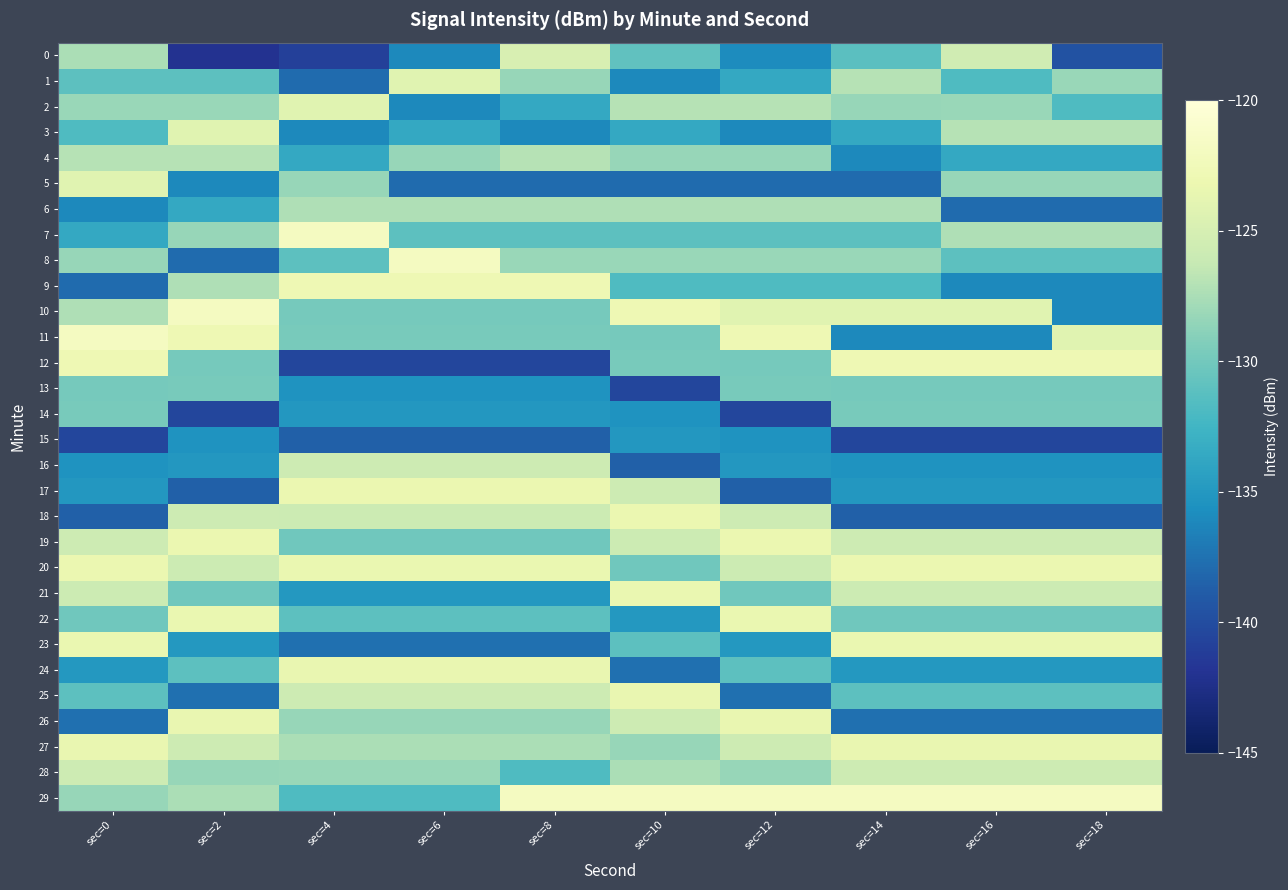

List the series in order of their peak value, lowest first.

15, 13, 14, 6, 4, 28, 16, 0, 1, 2, 3, 5, 24, 25, 26, 27, 21, 22, 23, 17, 18, 19, 20, 9, 12, 7, 8, 10, 11, 29